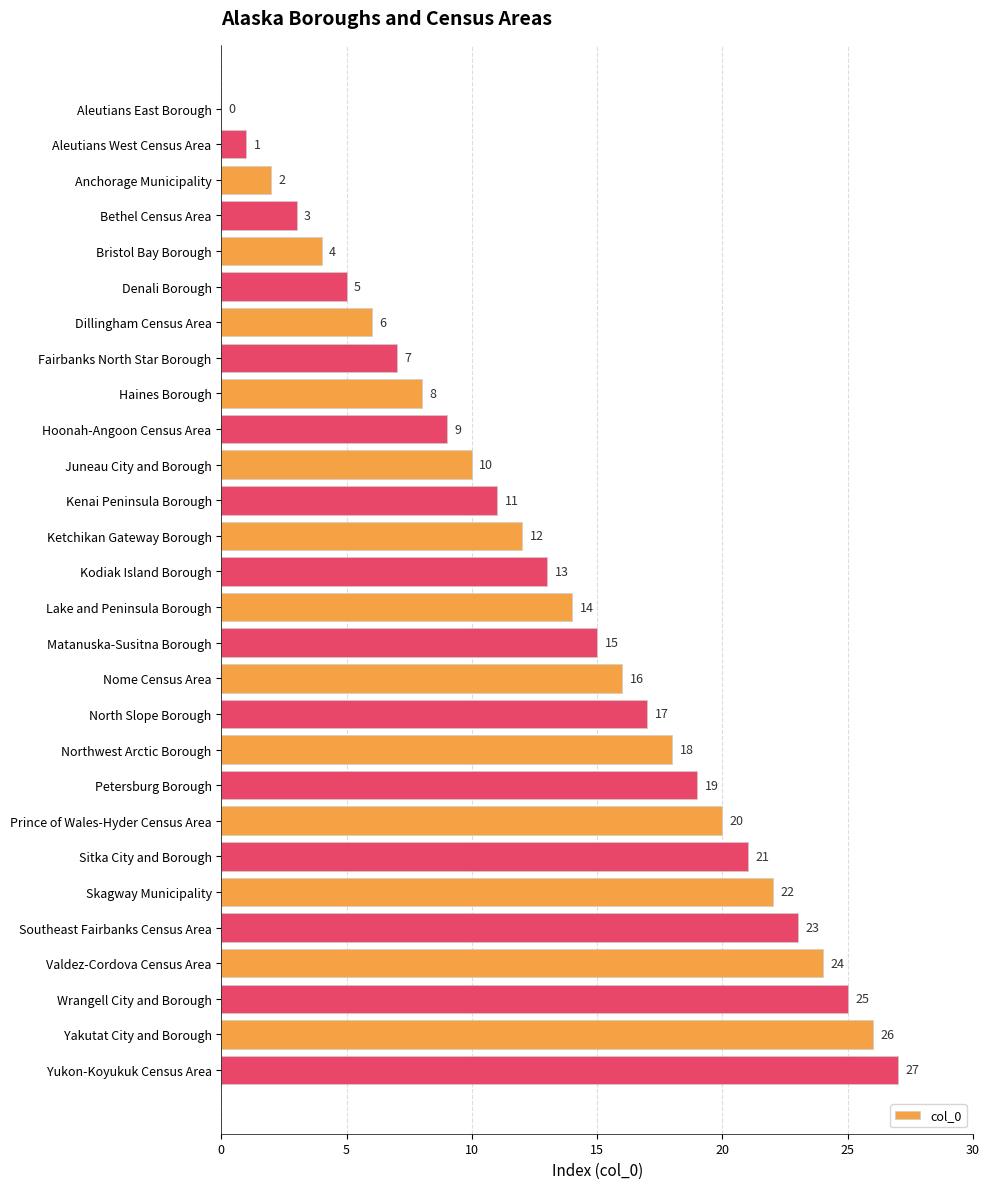

What is the sum of the values at North Slope Borough and Matanuska-Susitna Borough?

32